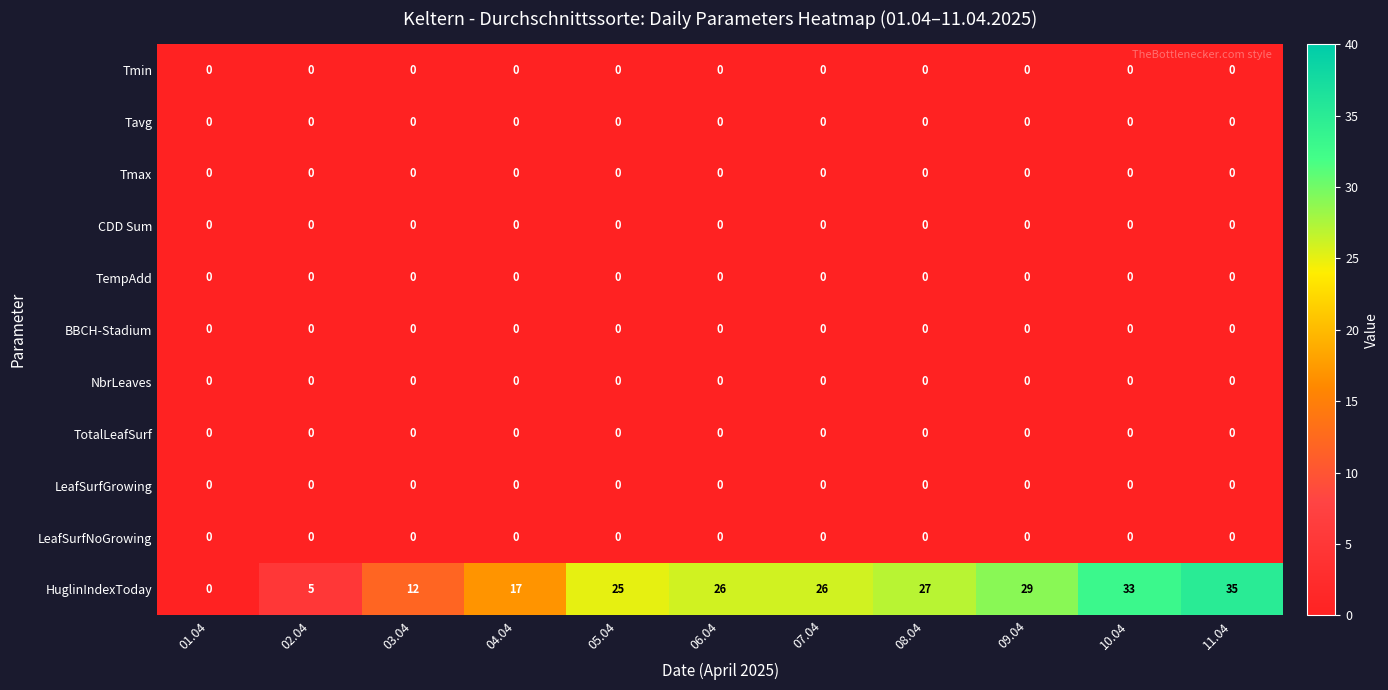

Which series has the largest total across all categories?

HuglinIndexToday